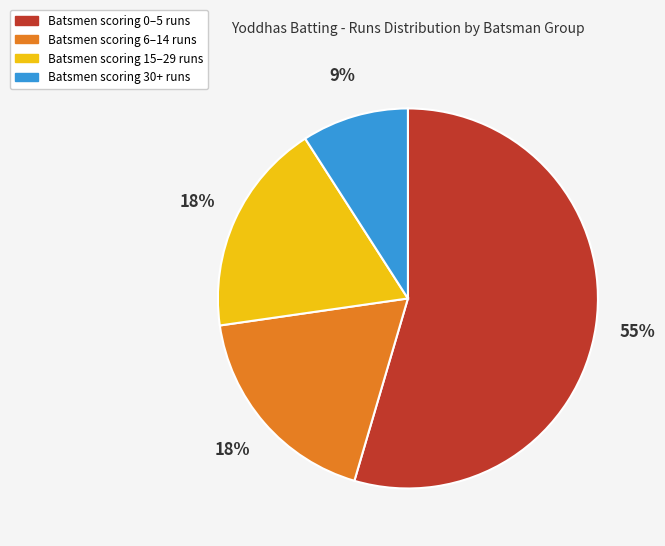

What percentage is the Batsmen scoring 30+ runs slice, to the nearest percent?

9%